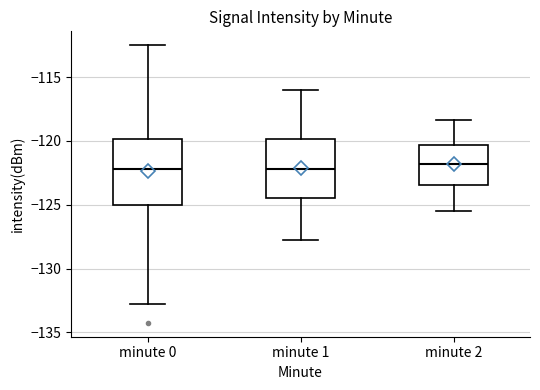

Where is the upper edge of the box for minute 2 on the y-axis? The values are not printed on the chart, so give them approximately, as read against the axis.

-120.5